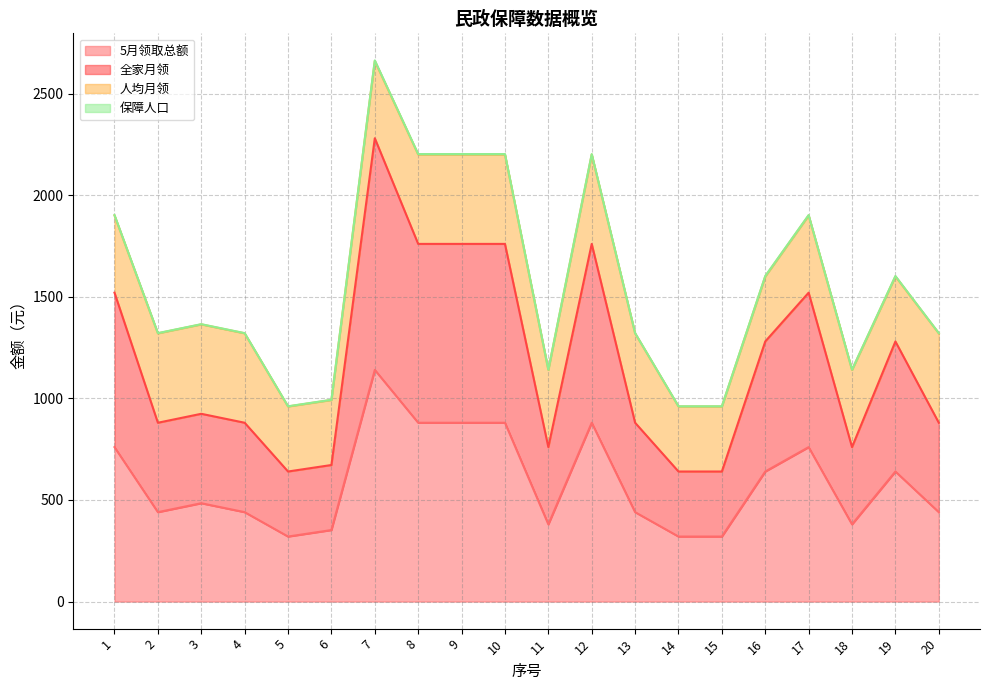

At which category is the sum across all series the highest?

7